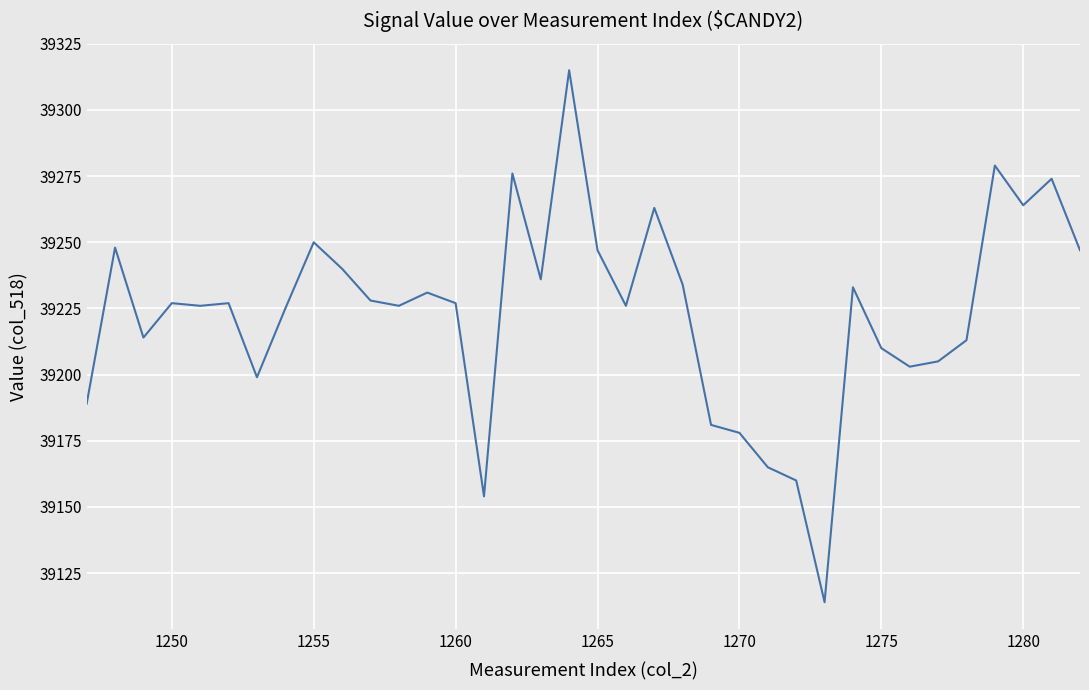

Reading right to left, what are all the values shown in this chart?

39247	39274	39264	39279	39213	39205	39203	39210	39233	39114	39160	39165	39178	39181	39234	39263	39226	39247	39315	39236	39276	39154	39227	39231	39226	39228	39240	39250	39225	39199	39227	39226	39227	39214	39248	39189